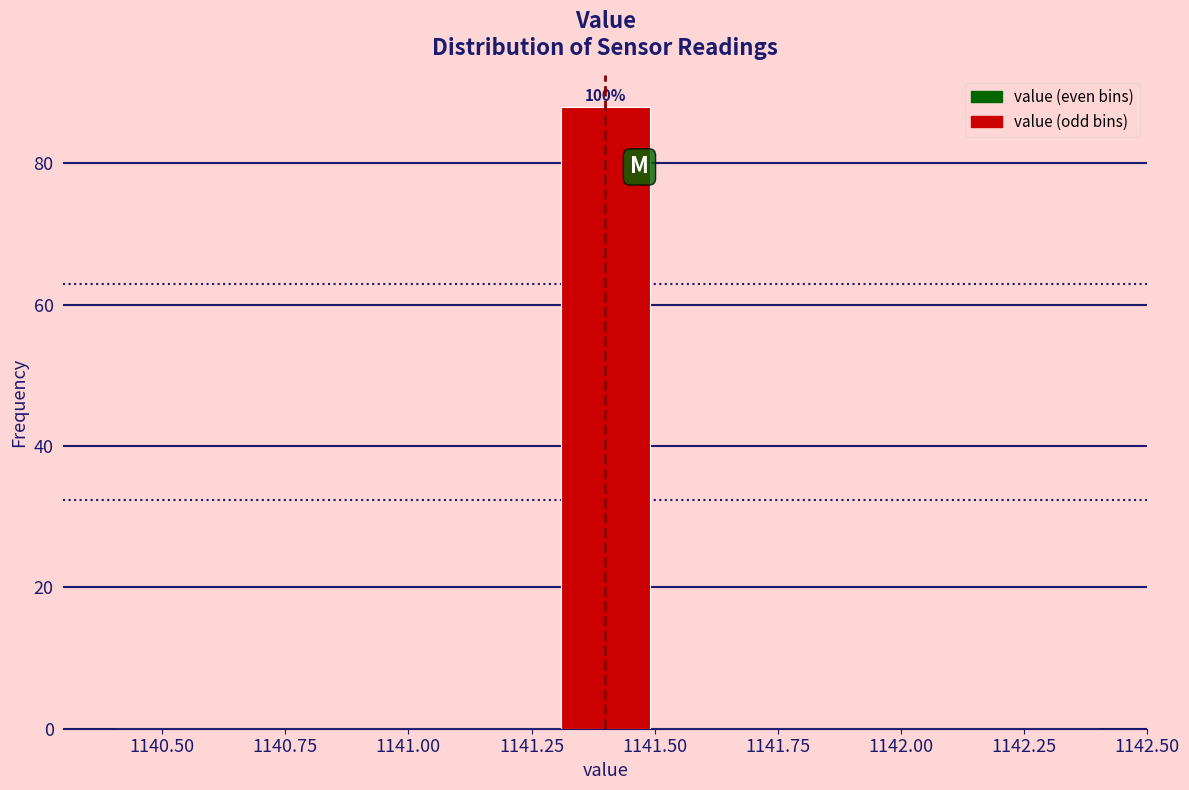

Read against the x-axis, roughly where is the centre of the tallest bar?

1141.40